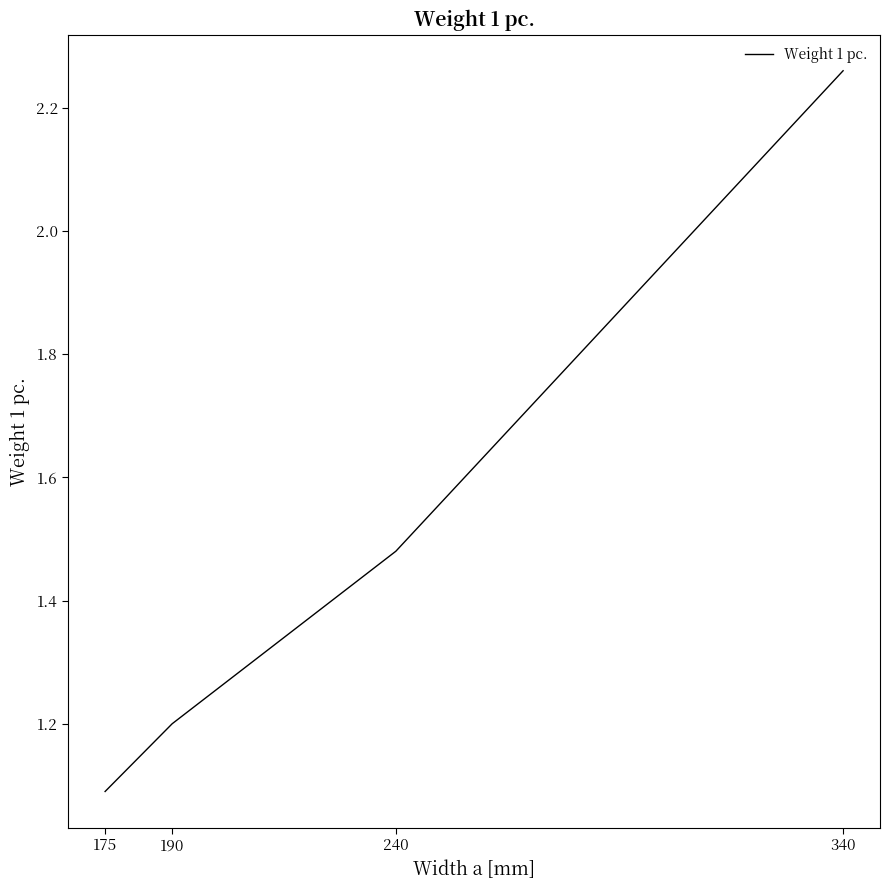

At which category does the chart reach its peak across all series?

340